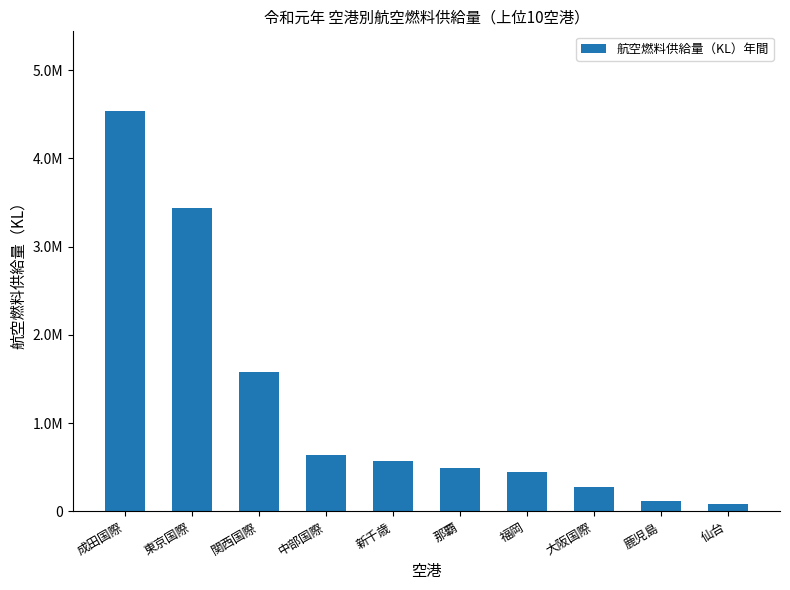

What is the difference between the values at 那覇 and 鹿児島?

375254